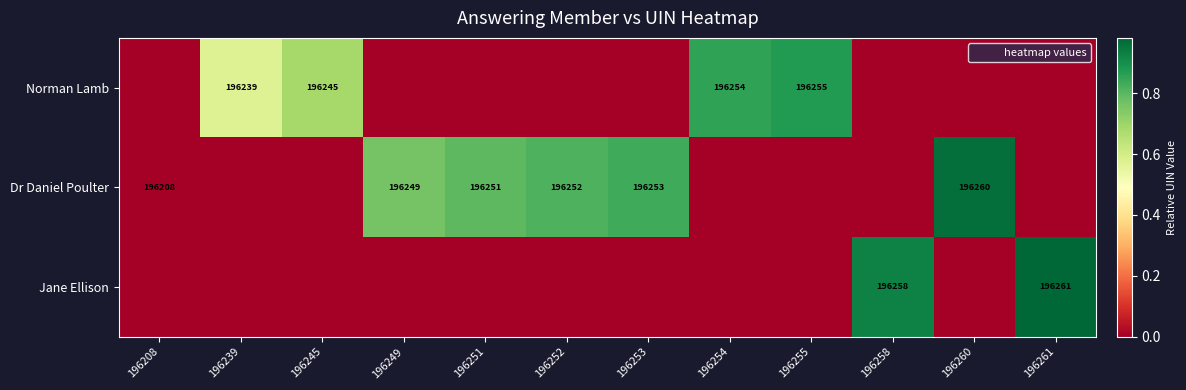

The value of Norman Lamb at 196255 is 196255. True or false?

True